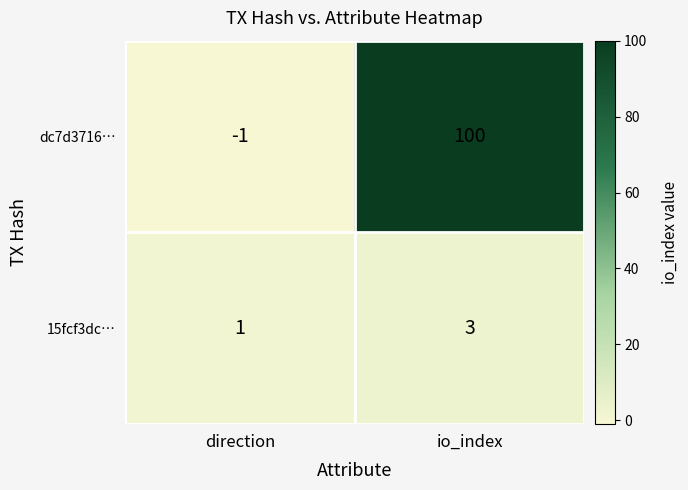

Count the number of data series in this chart.

2